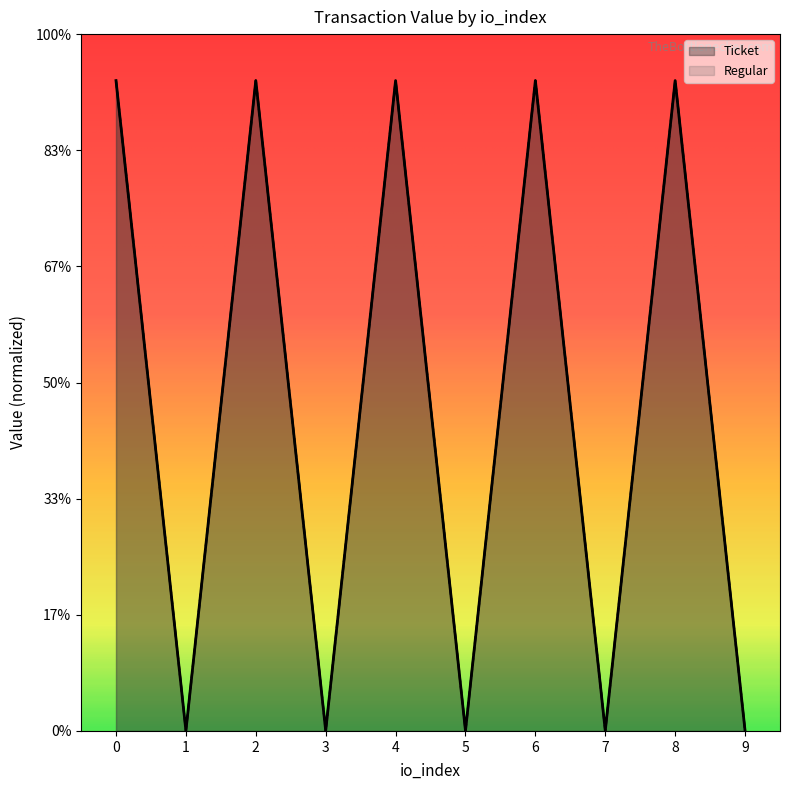

What is the difference between the second highest and minimum values in the Regular series?

279.9